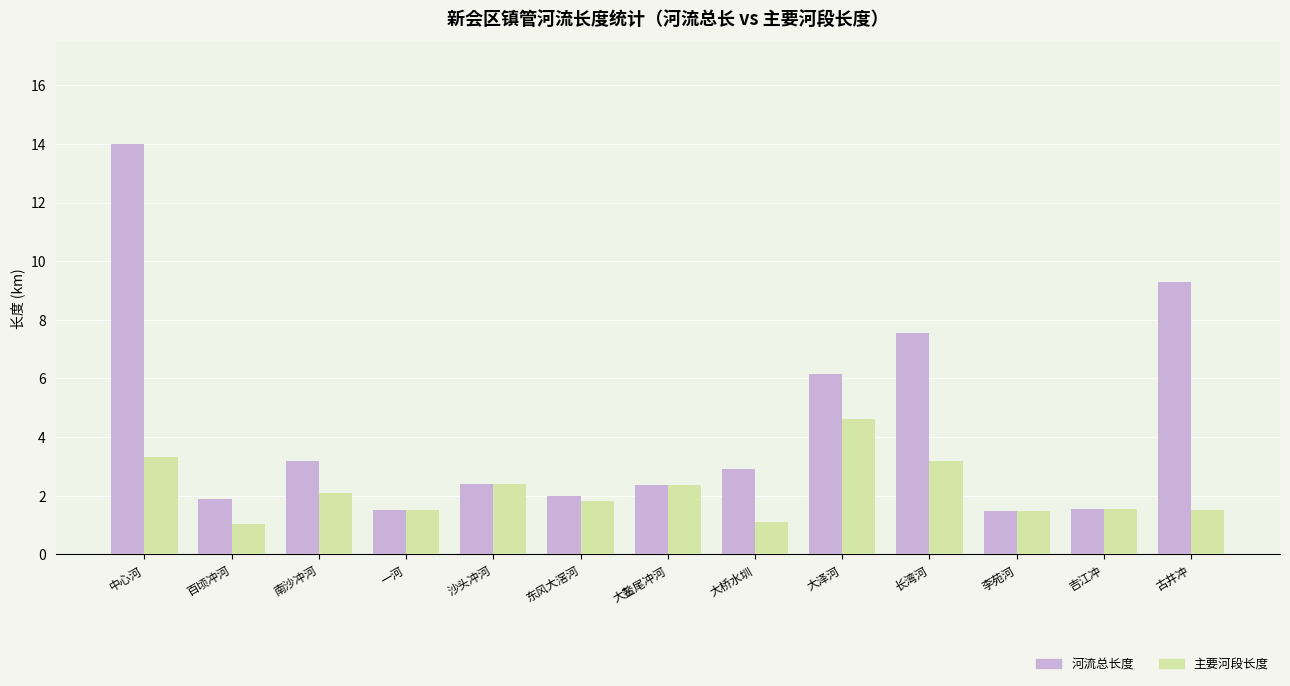

The 主要河段长度 series shows 2.4 at 沙头冲河. True or false?

True